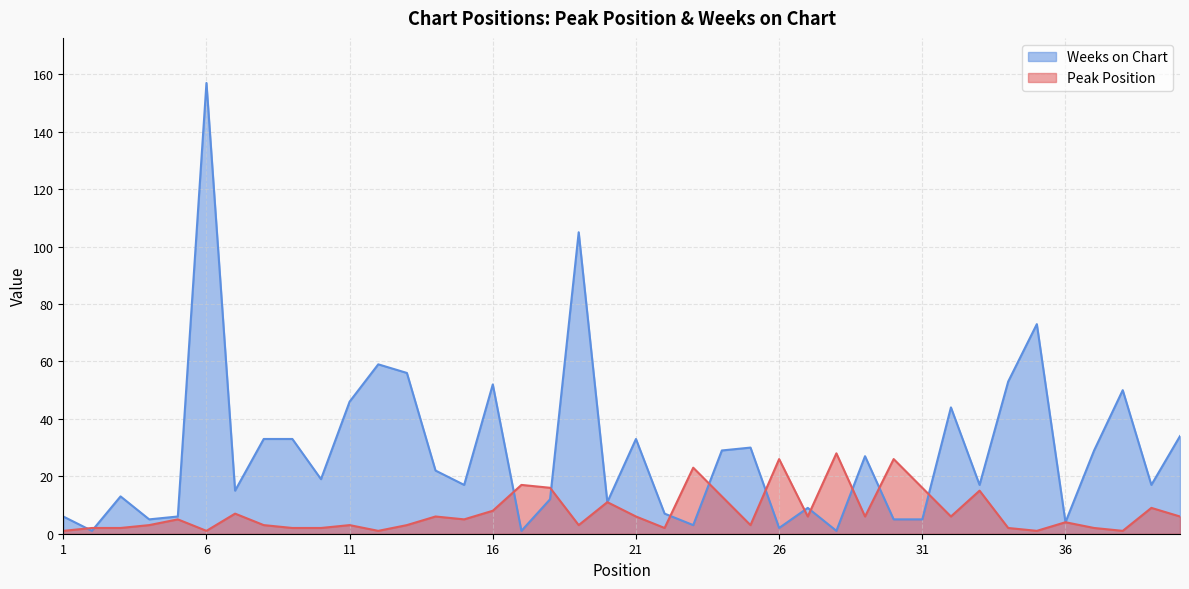

What is the total value across all series at 3?

15